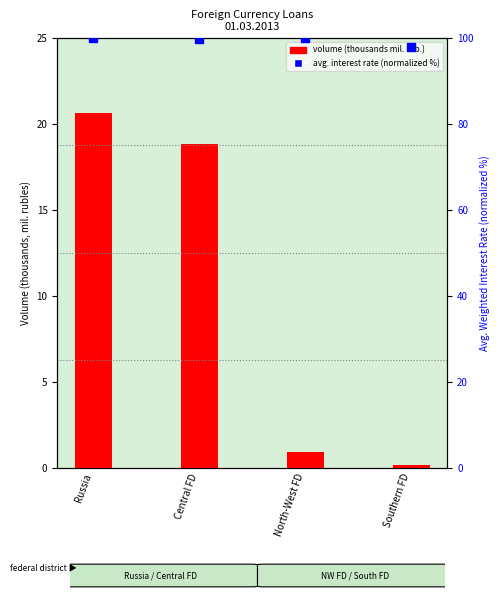

Is it true that avg. interest rate (normalized %) equals 98.0 at Southern FD?

True